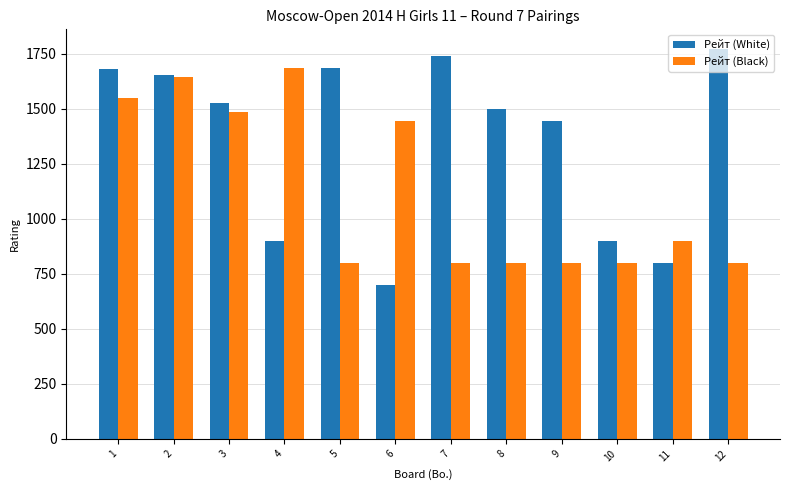

List the series in order of their peak value, highest first.

Рейт (White), Рейт (Black)